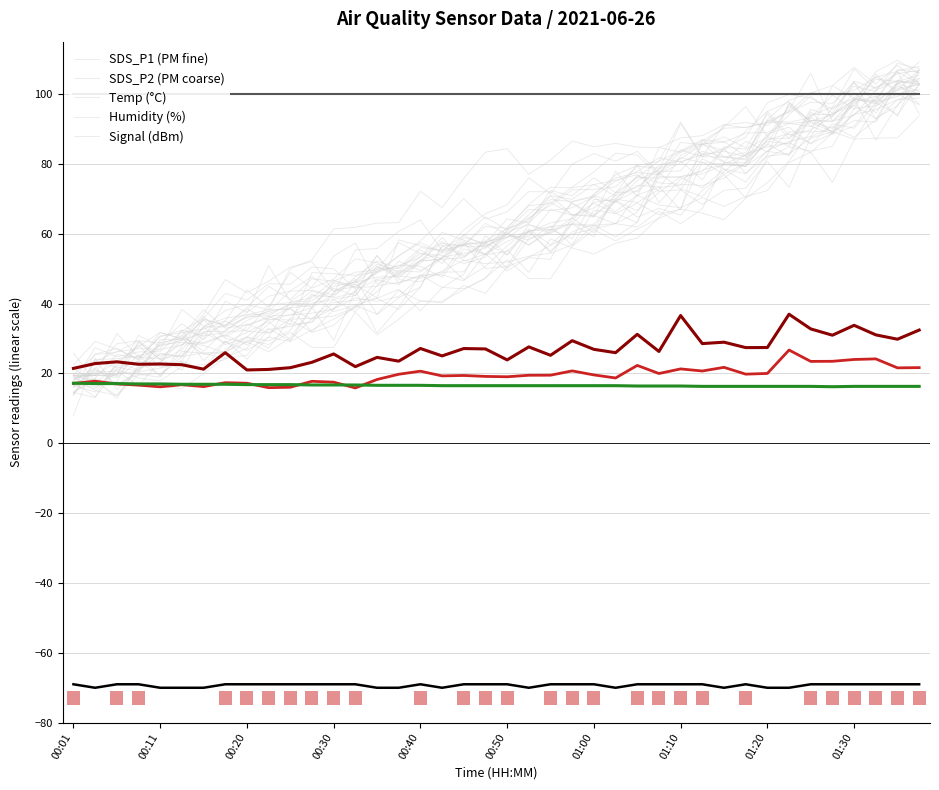

What is the sum of the Temp values at 25 and 24?

33.0